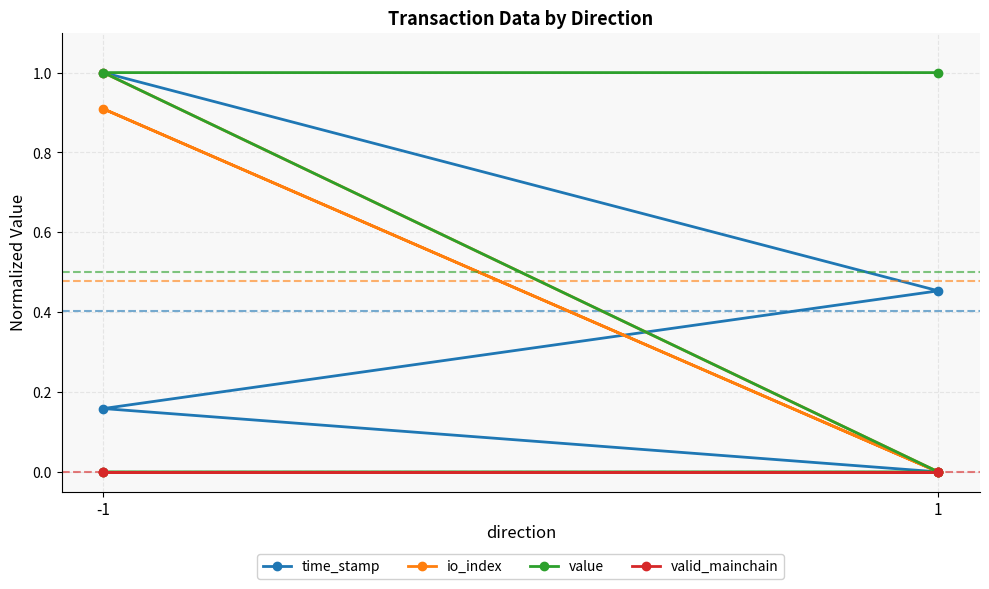

Reading left to right, list all the values displayed in this chart.

time_stamp: 1.0	0.5	0.2	0.0
io_index: 1.0	0.0	0.9	0.0
value: 0.0	0.0	1.0	1.0
valid_mainchain: 0.0	0.0	0.0	0.0